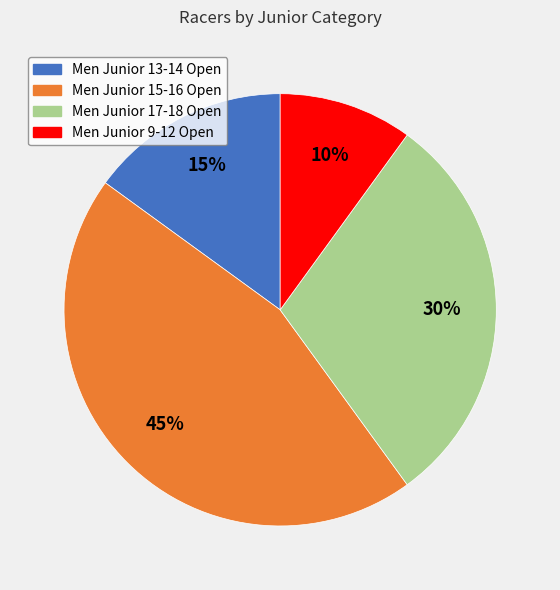

Does Men Junior 17-18 Open account for over 50% of the chart?

No